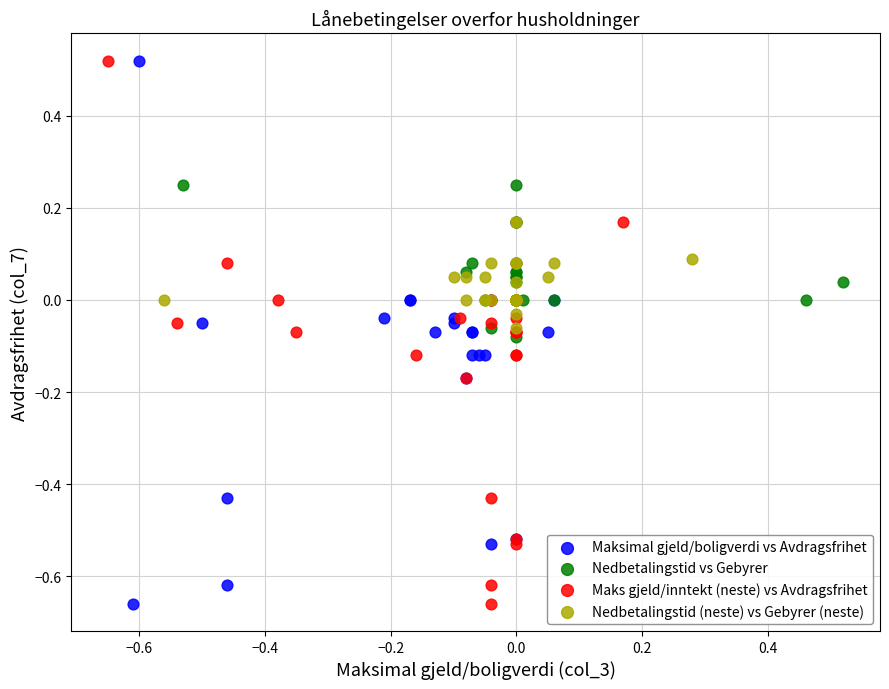

What are all the series names shown in the legend?

Maksimal gjeld/boligverdi vs Avdragsfrihet, Nedbetalingstid vs Gebyrer, Maks gjeld/inntekt (neste) vs Avdragsfrihet, Nedbetalingstid (neste) vs Gebyrer (neste)